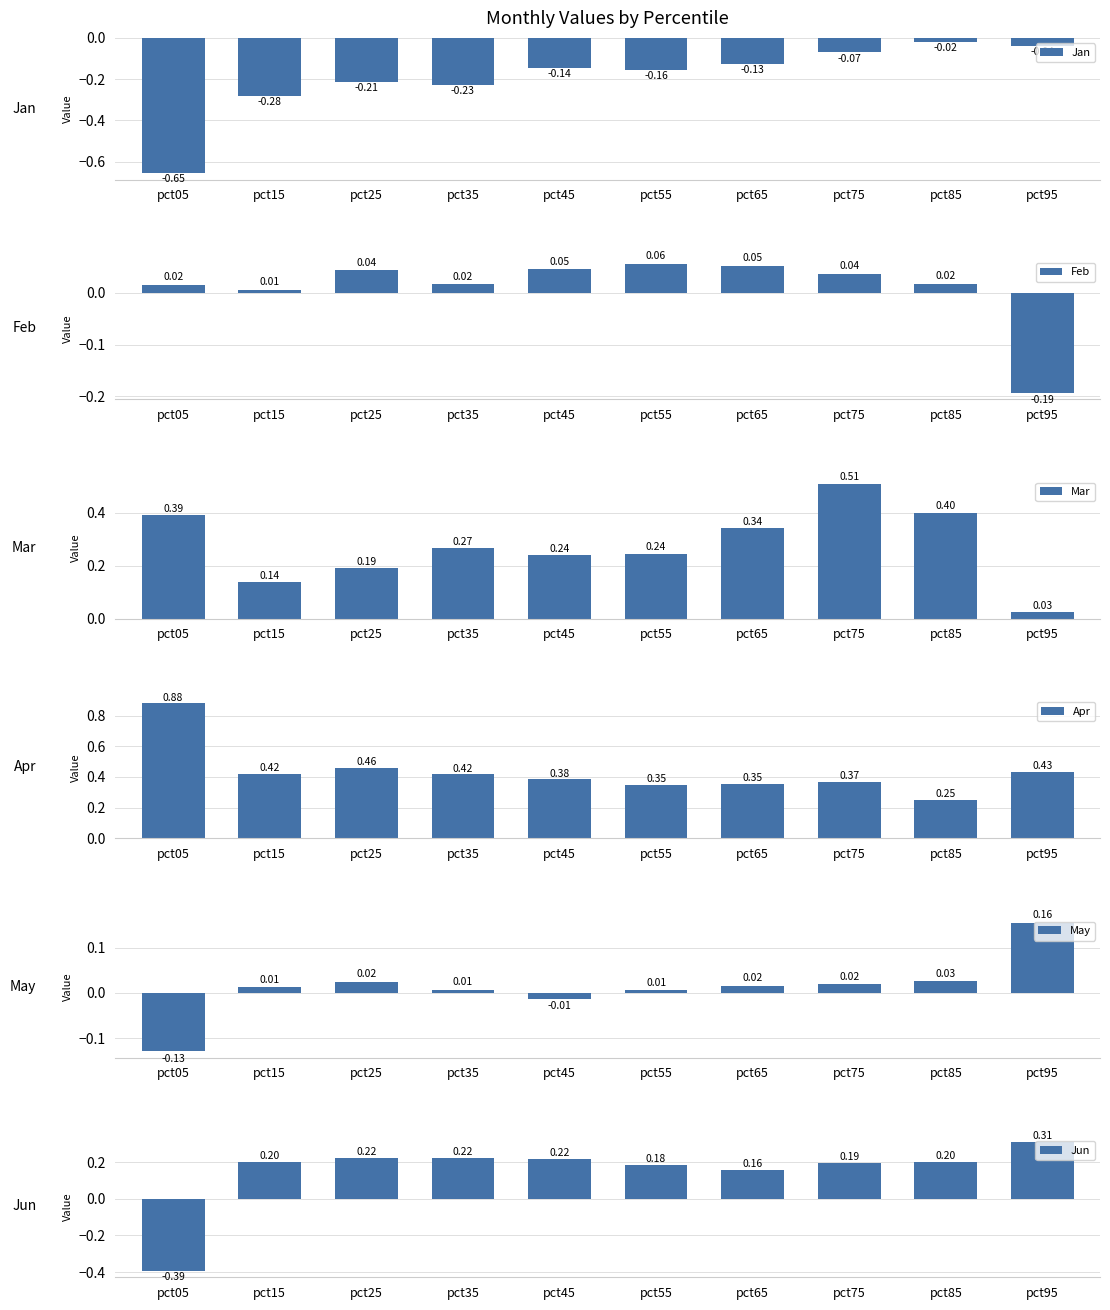

What is the sum of all Jan values?

-1.9